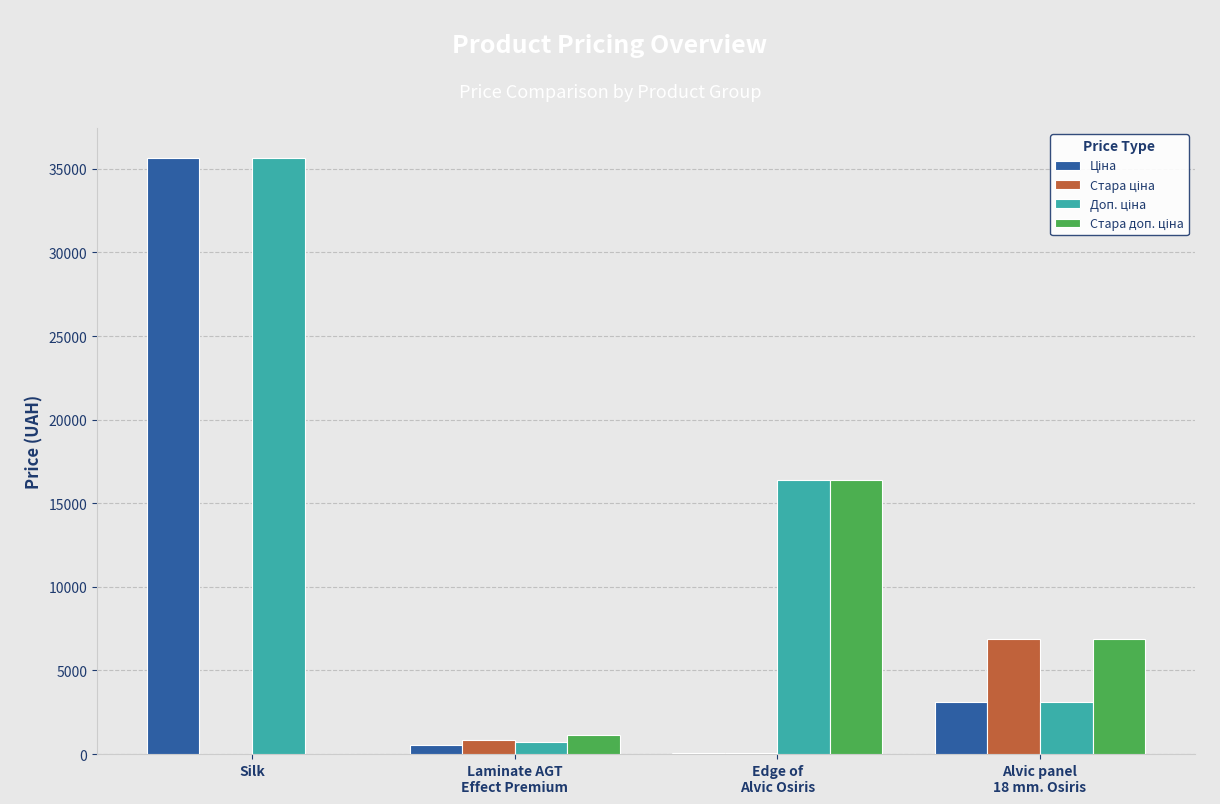

At which category is the sum across all series the highest?

Silk